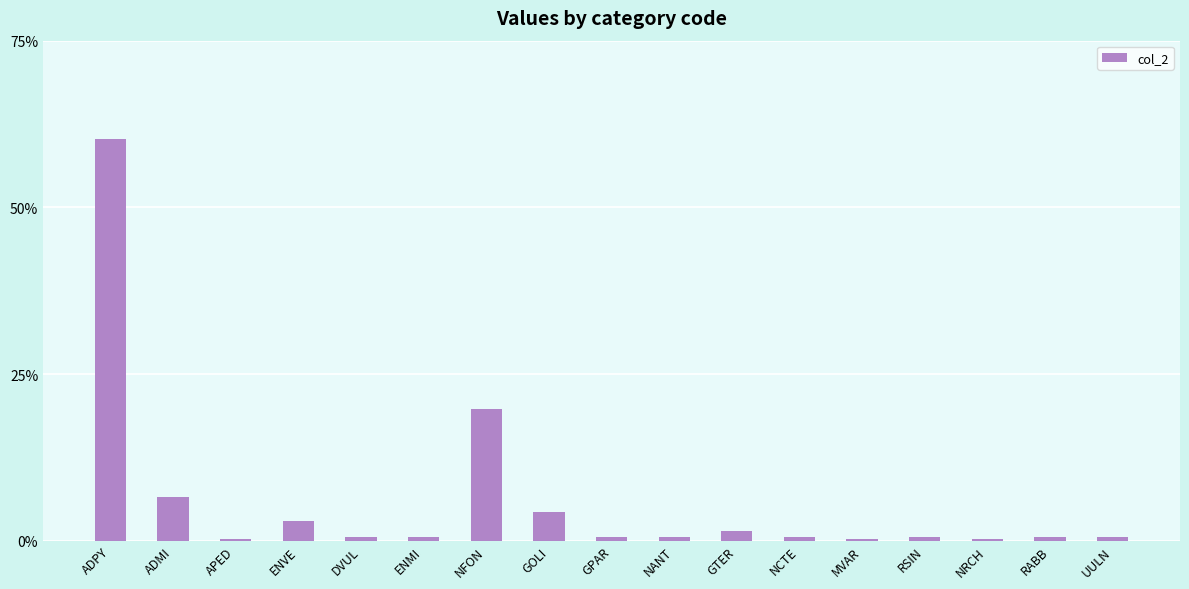

Where is the data nearest to the value 30?

NFON